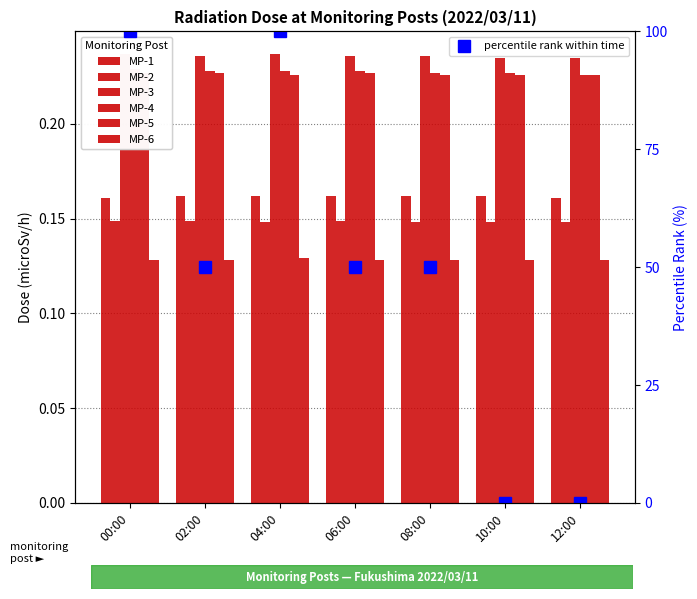

True or false: MP-6 has a value of 0.1 at 00:00.

True